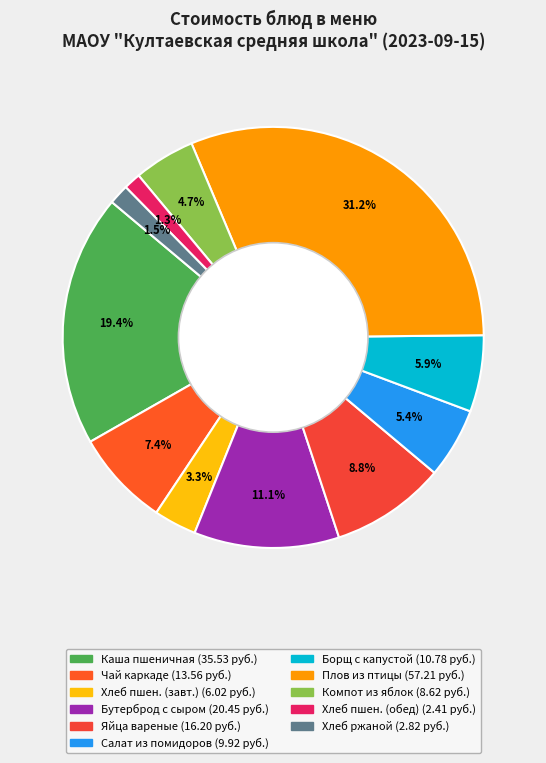

How many slices are in this pie chart?

11